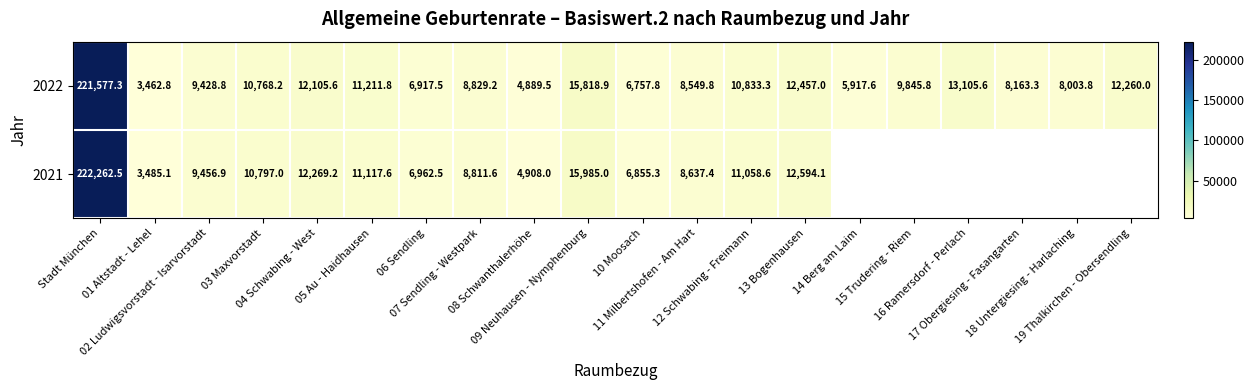

Rank the series at 05 Au - Haidhausen from highest to lowest value.

2022, 2021